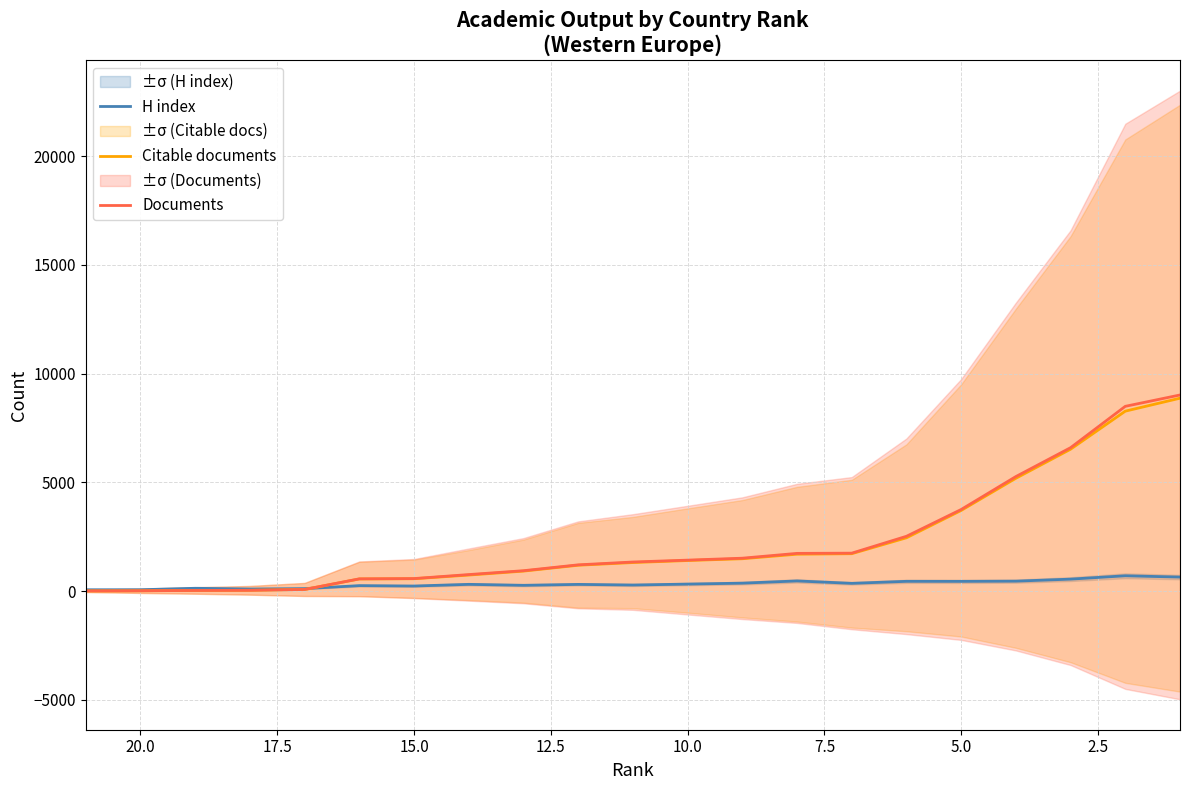

Reading right to left, what are all the values shown in this chart?

H index: 640	700	546	453	443	445	352	463	361	318	275	304	262	306	229	247	109	91	125	58	57
Citable documents: 8870	8274	6523	5186	3706	2448	1716	1693	1484	1402	1309	1185	915	733	564	554	71	31	24	10	4
Documents: 9018	8496	6594	5265	3750	2517	1741	1731	1509	1420	1334	1203	934	756	572	559	71	32	25	11	4